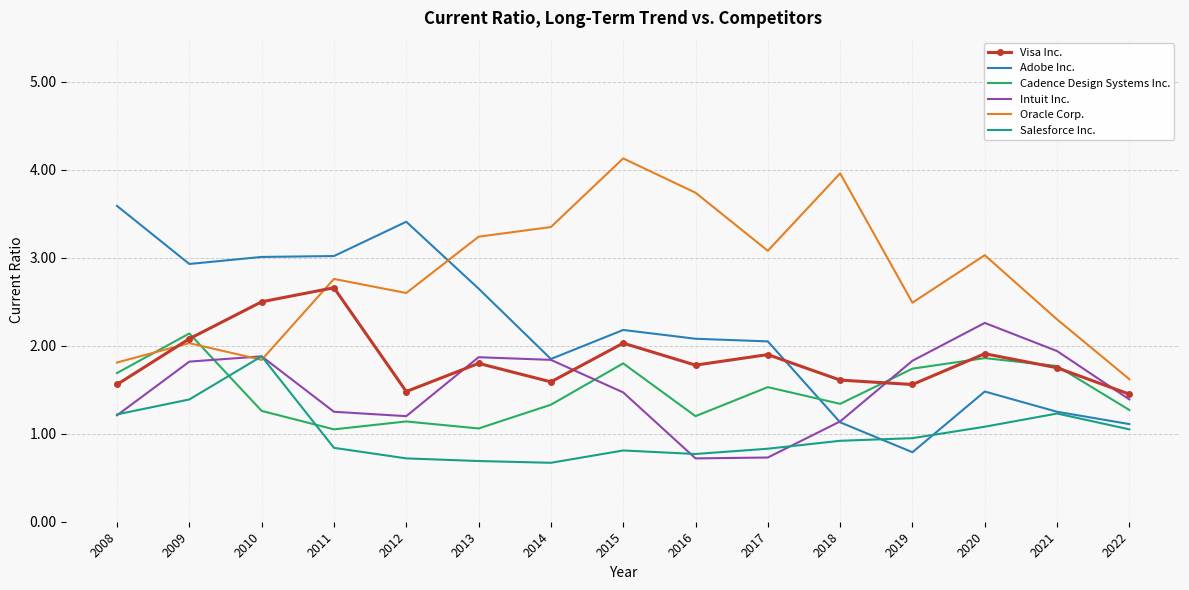

Is it true that Visa Inc. equals 1.9 at 2017?

True